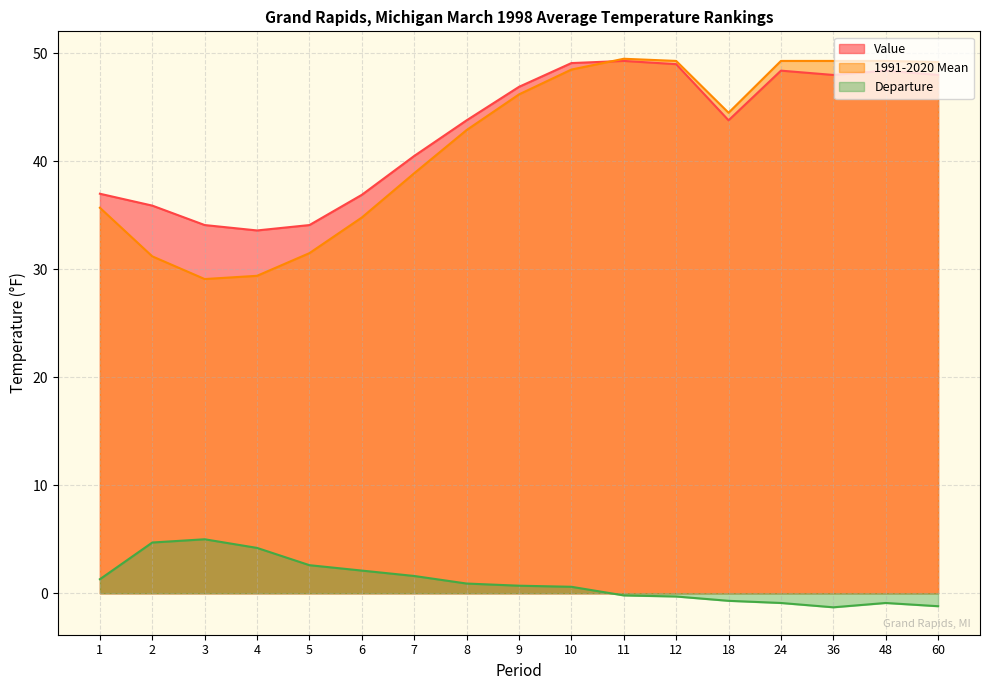

Reading left to right, transcribe all the data shown in this chart.

Value: 1=37.0	2=35.9	3=34.1	4=33.6	5=34.1	6=36.9	7=40.5	8=43.8	9=46.9	10=49.1	11=49.3	12=49.0	18=43.8	24=48.4	36=48.0	48=48.4	60=48.0
1991-2020 Mean: 1=35.7	2=31.2	3=29.1	4=29.4	5=31.5	6=34.8	7=38.9	8=42.9	9=46.2	10=48.5	11=49.5	12=49.3	18=44.5	24=49.3	36=49.3	48=49.3	60=49.2
Departure: 1=1.3	2=4.7	3=5.0	4=4.2	5=2.6	6=2.1	7=1.6	8=0.9	9=0.7	10=0.6	11=-0.2	12=-0.3	18=-0.7	24=-0.9	36=-1.3	48=-0.9	60=-1.2